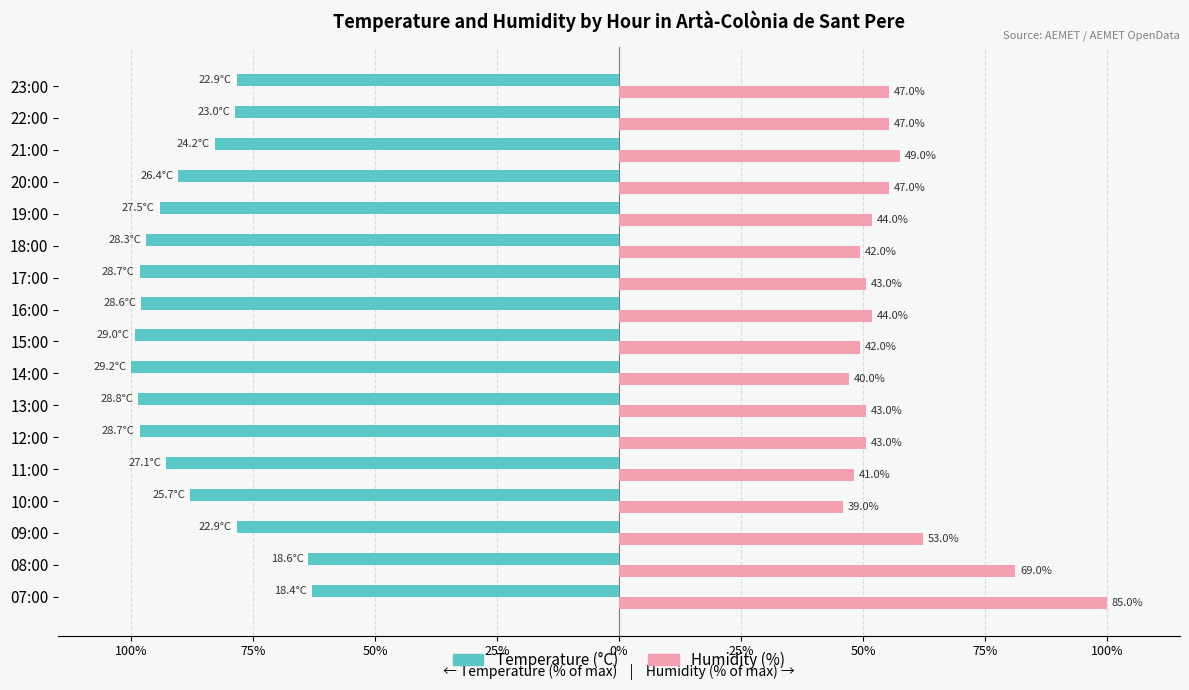

What are all the series names shown in the legend?

Temperature (°C), Humidity (%)